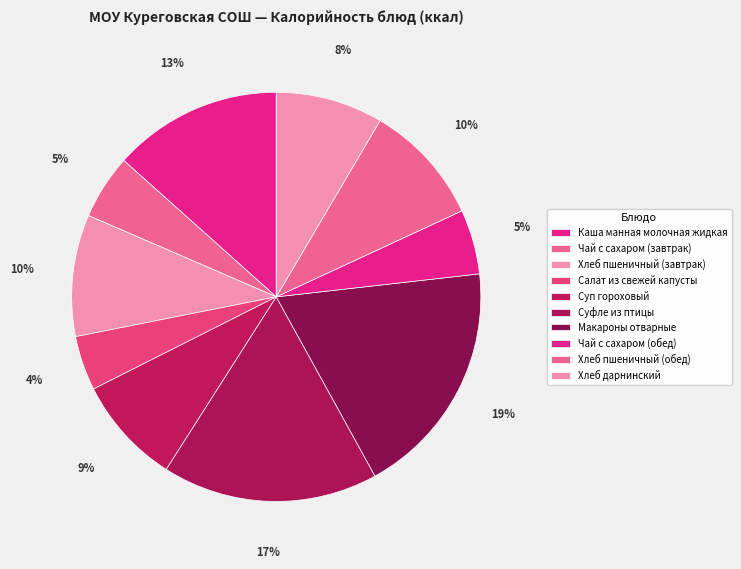

Is there a majority slice in this chart?

No